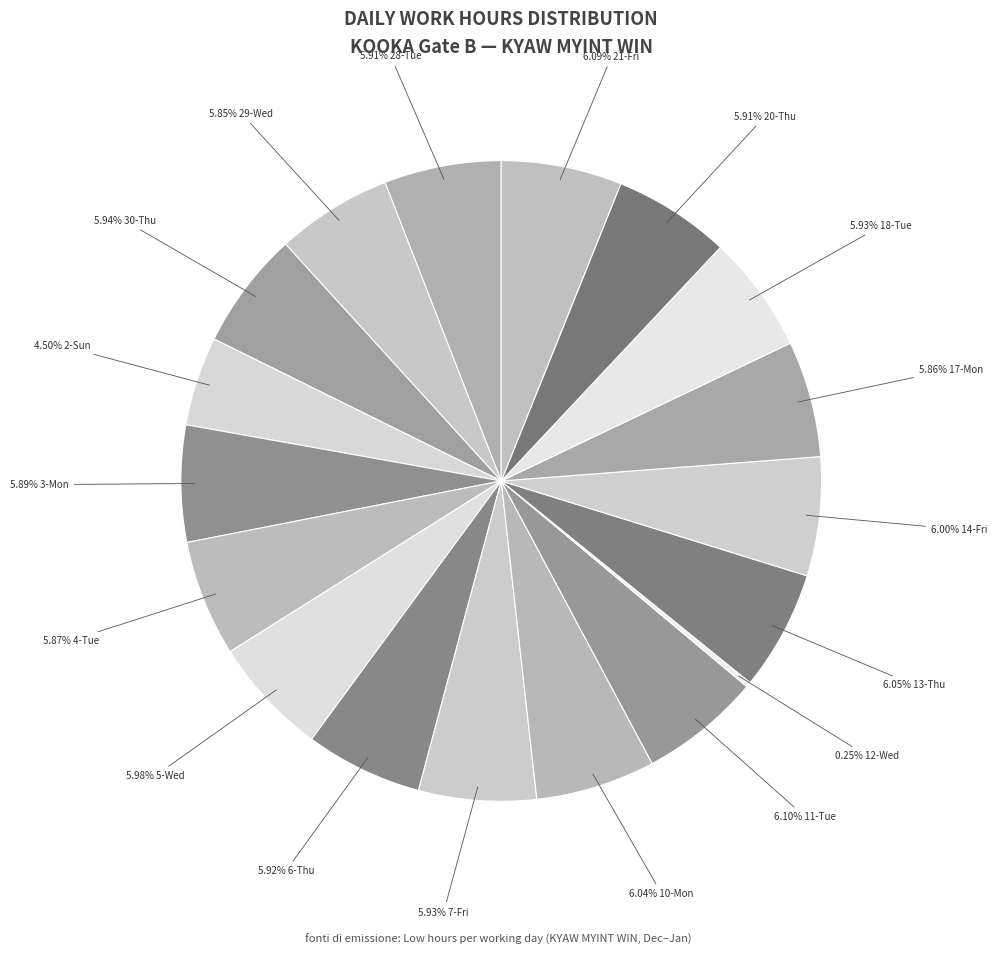

How many slices are in this pie chart?

18